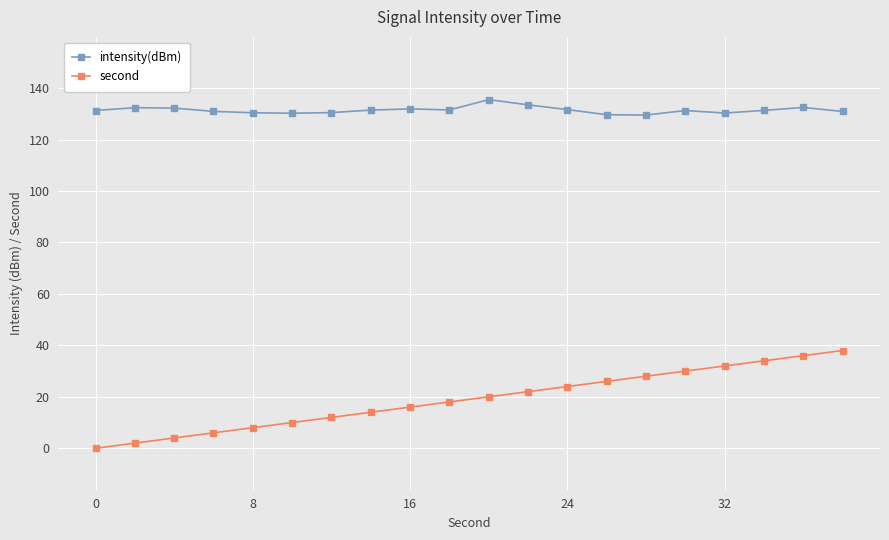

True or false: intensity(dBm) has more than 1 points higher than both neighbors.

True